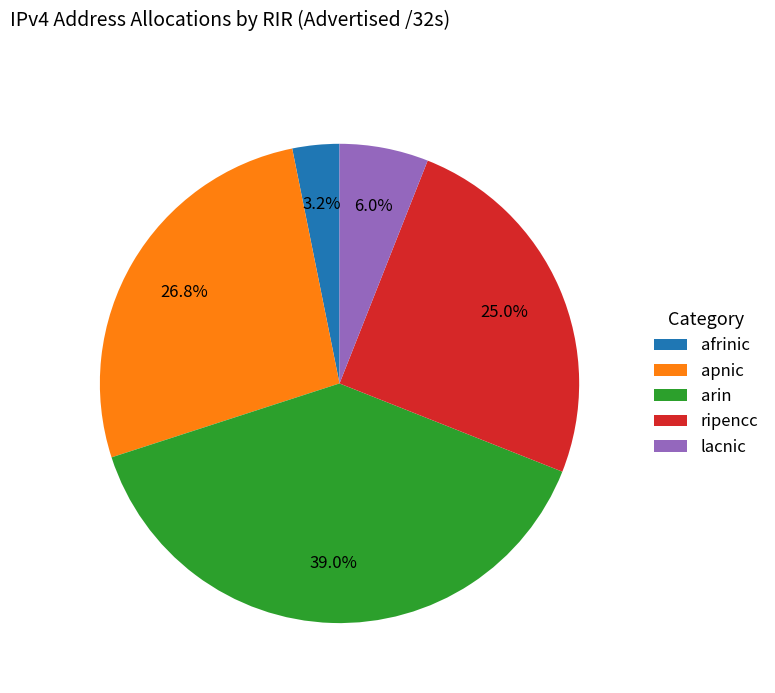

To the nearest percent, what is the difference between the largest and smallest slice percentages?

36%